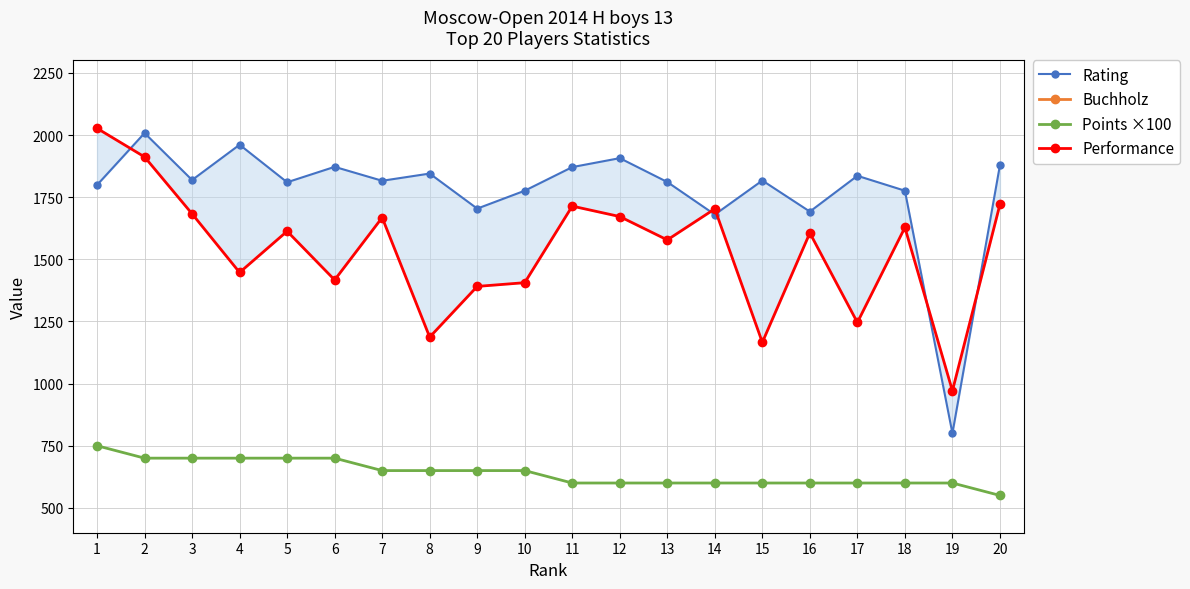

True or false: Rating has more than 1 interior local peaks.

True